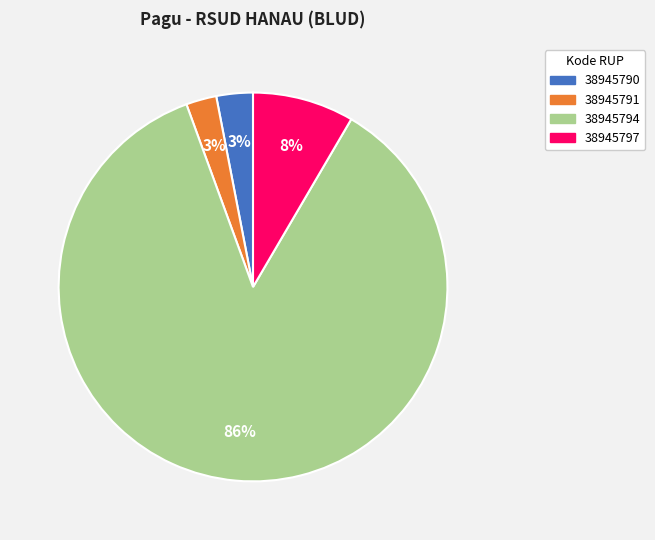

To the nearest percent, what is the average slice percentage?

25%